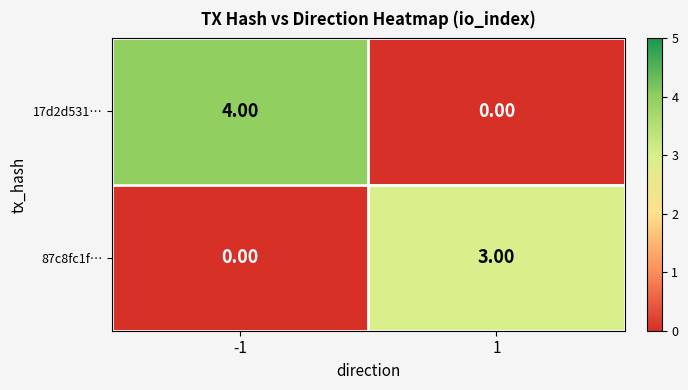

Which series has the largest total across all categories?

17d2d531…